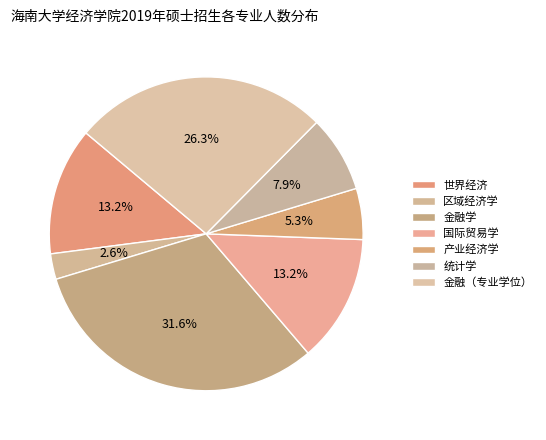

What is the smallest slice in the pie chart?

区域经济学